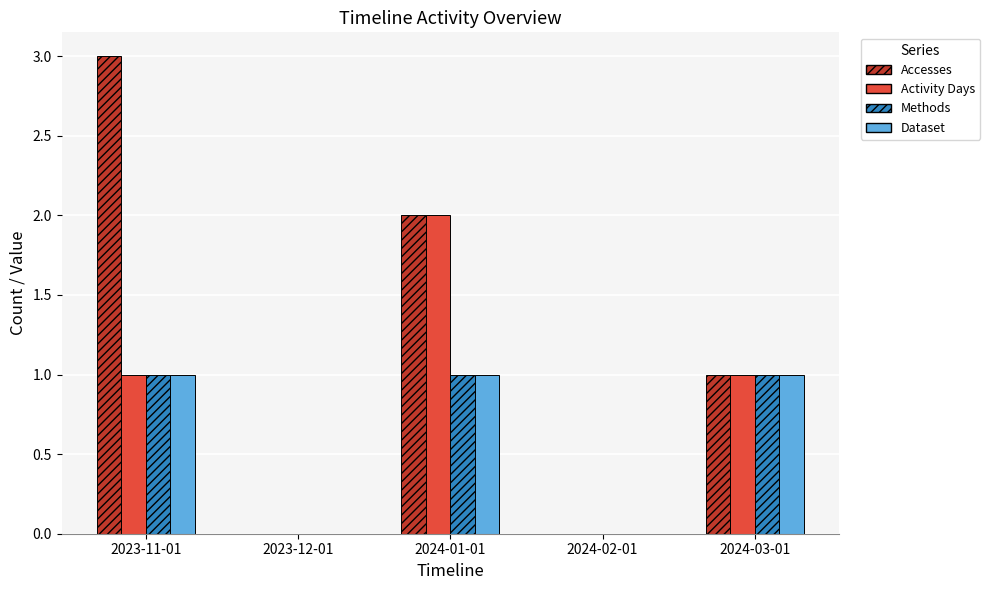

How many data points does each series have?

5